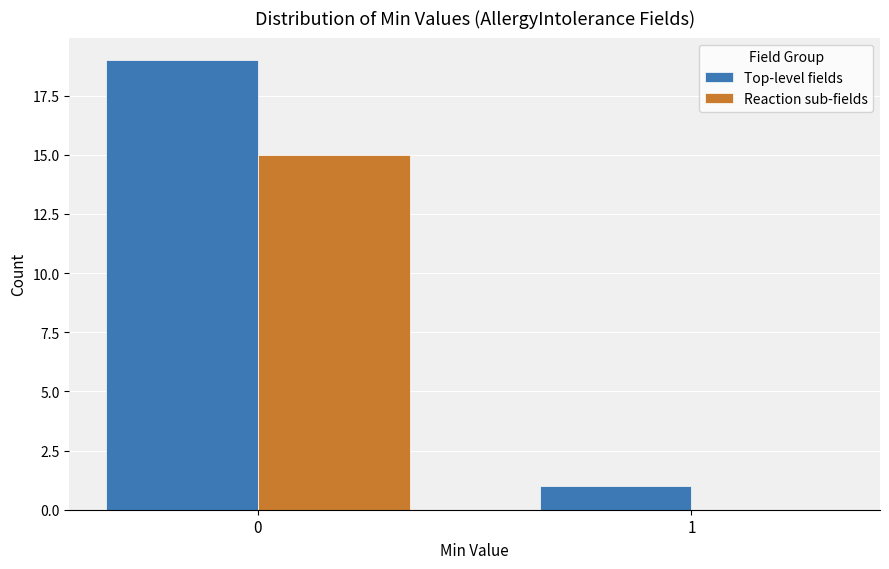

Reading left to right, what are all the values shown in this chart?

Top-level fields: 0=19	1=1
Reaction sub-fields: 0=15	1=0